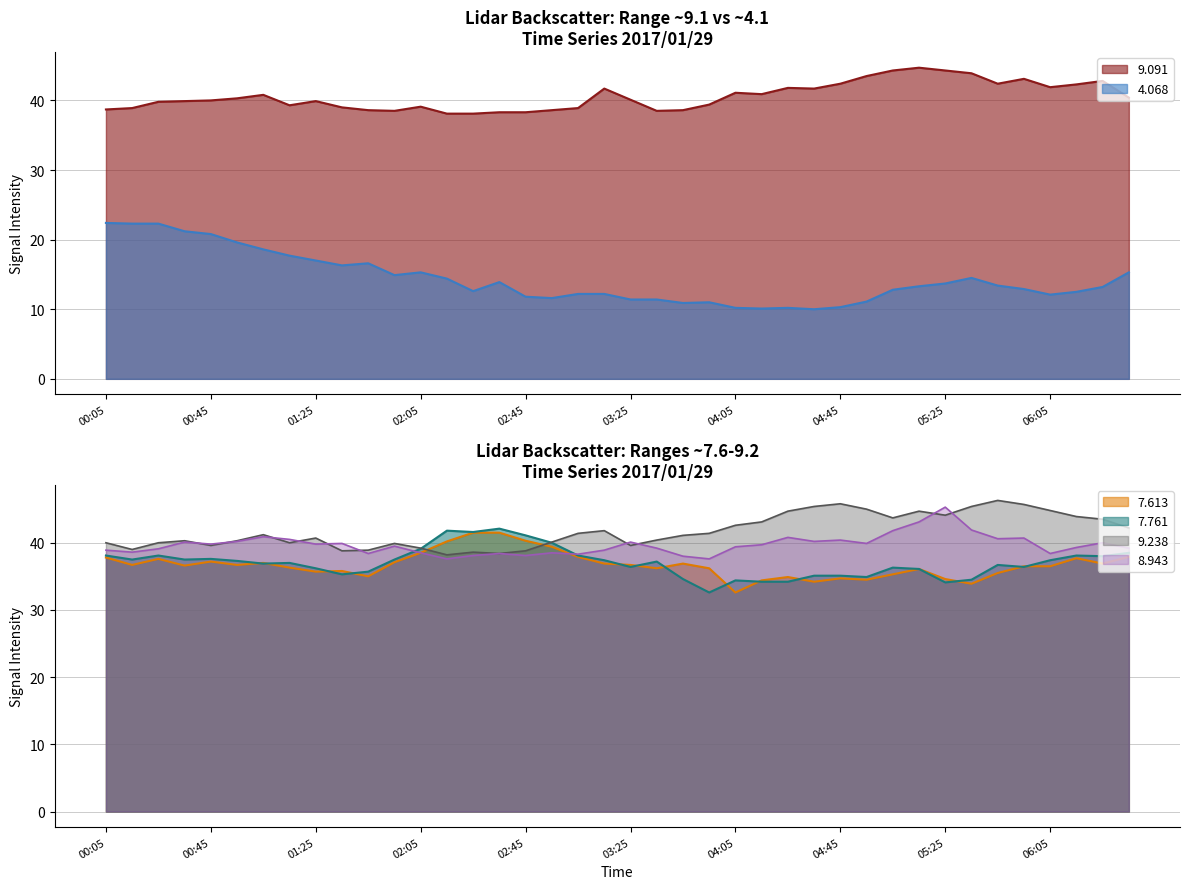

What is the total value across all series at 2017/01/29 04:15?

202.4